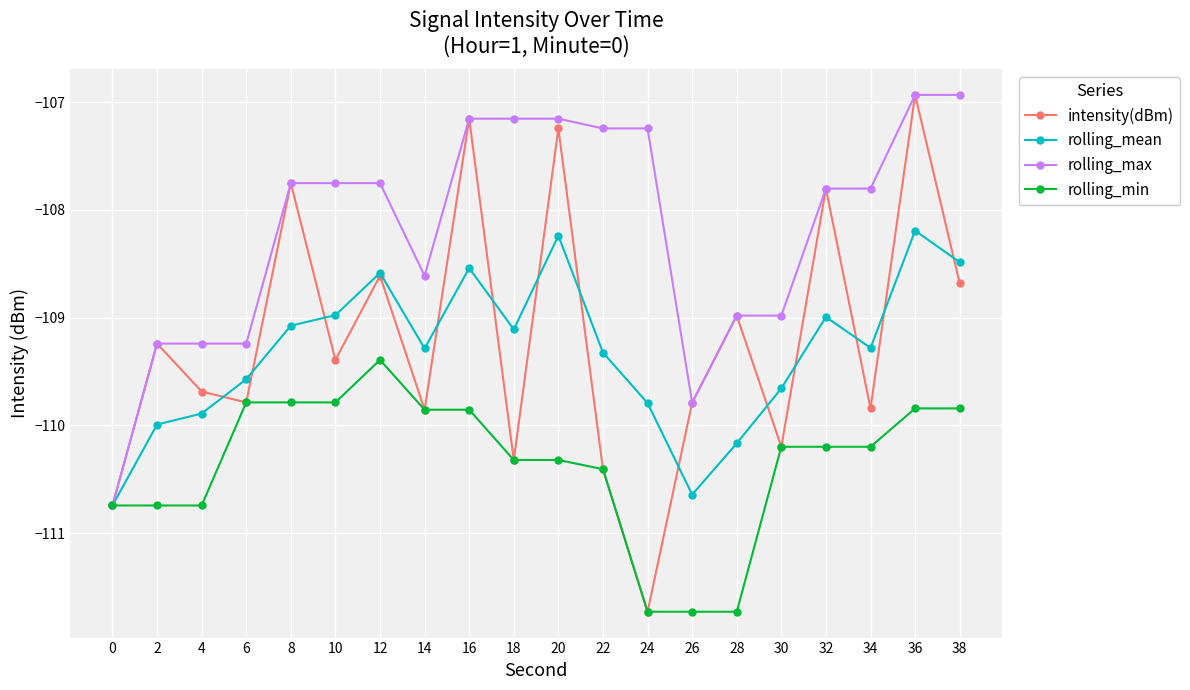

What is the difference between the second highest and second lowest values in the rolling_mean series?

2.4